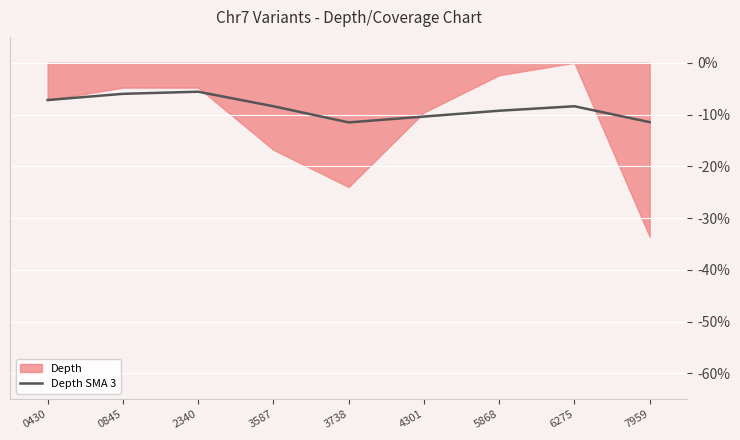

True or false: Depth SMA 3 has a value of -7.2 at 0430.

True